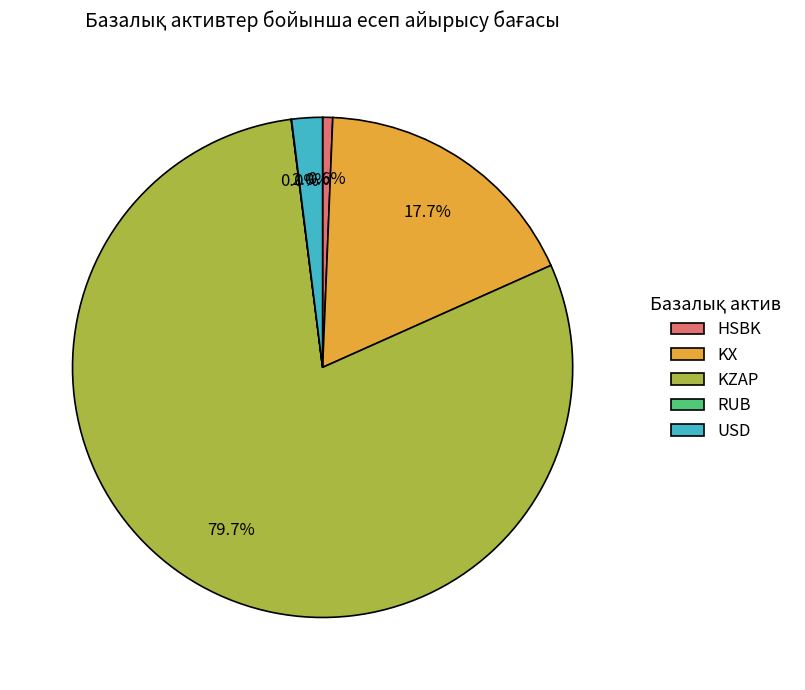

Between KX and USD, which is larger?

KX